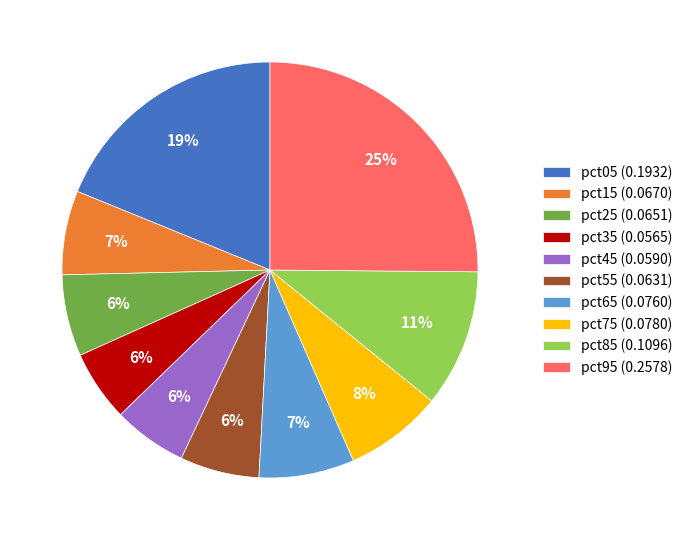

How many slices are in this pie chart?

10